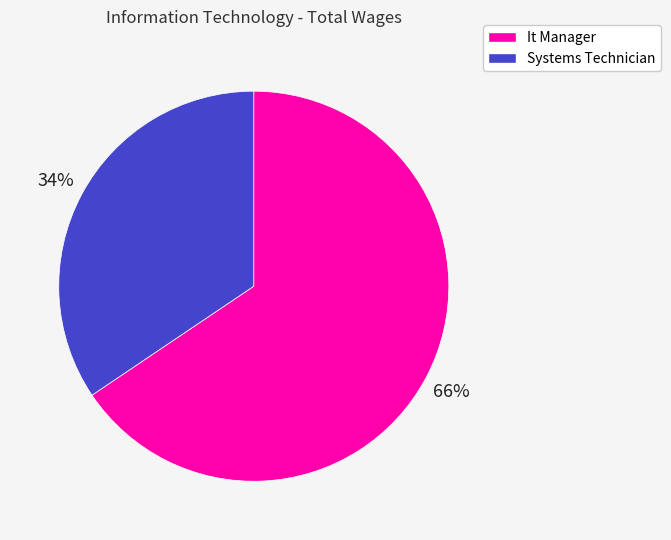

Which slice is the smallest?

Systems Technician